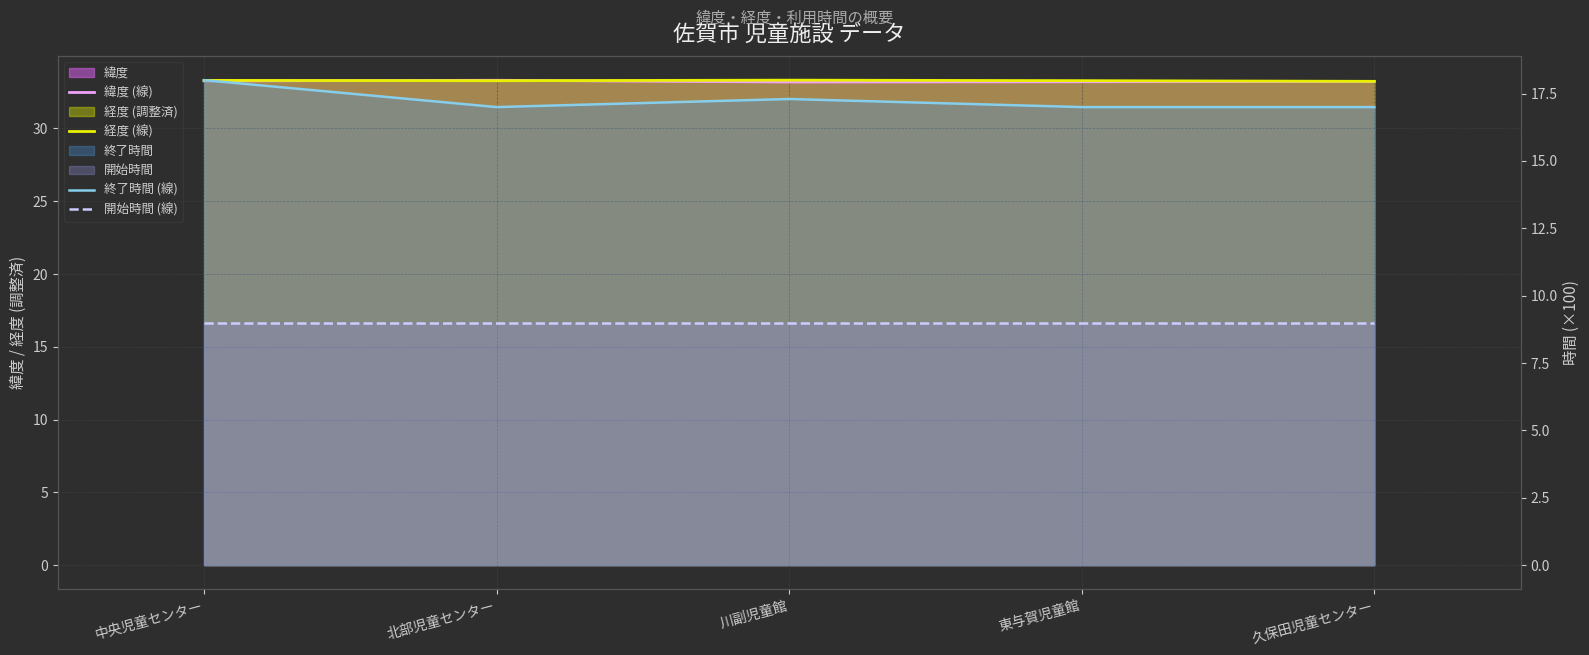

Which series has the largest range (max minus min)?

終了時間 (線)